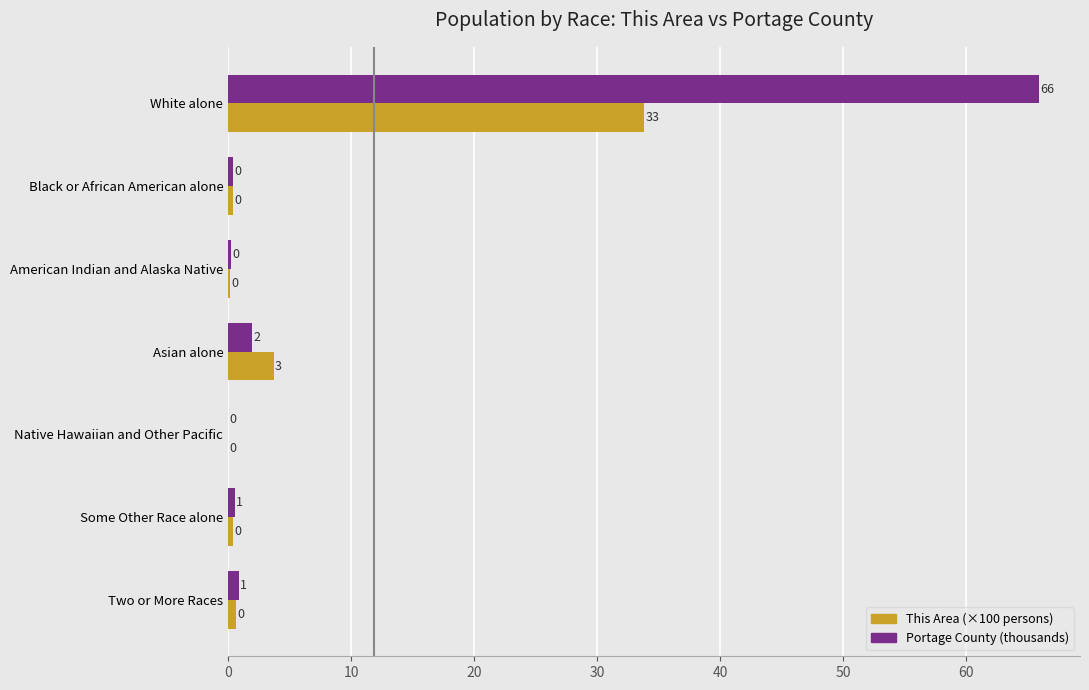

At which category is the sum across all series the highest?

White alone